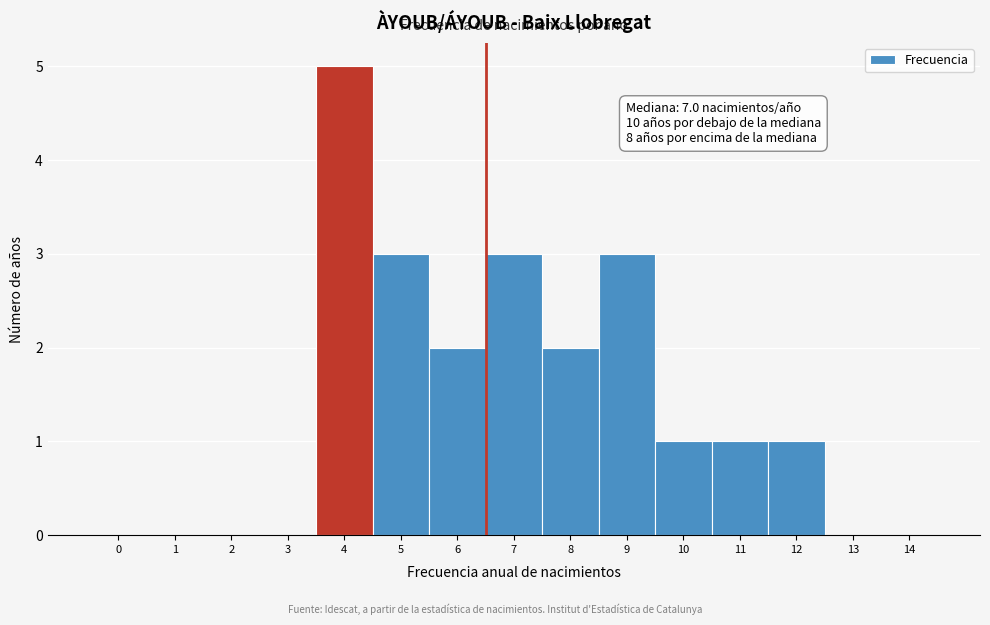

Reading left to right, what are all the values shown in this chart?

0=0	1=0	2=0	3=0	4=5	5=3	6=2	7=3	8=2	9=3	10=1	11=1	12=1	13=0	14=0